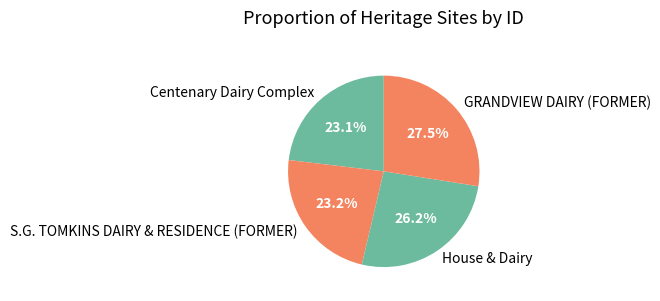

To the nearest percent, what is the combined percentage of S.G. TOMKINS DAIRY & RESIDENCE (FORMER) and Centenary Dairy Complex?

46%